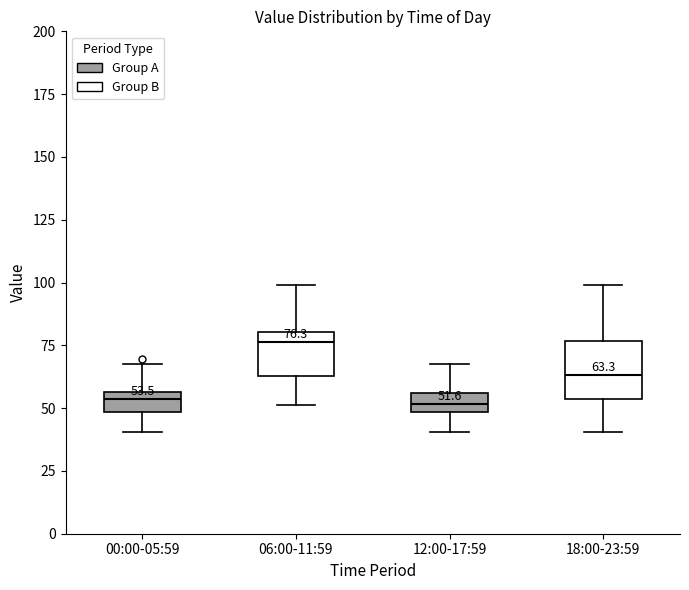

Comparing the boxes themselves (not the whiskers), which one is the tallest?

18:00-23:59